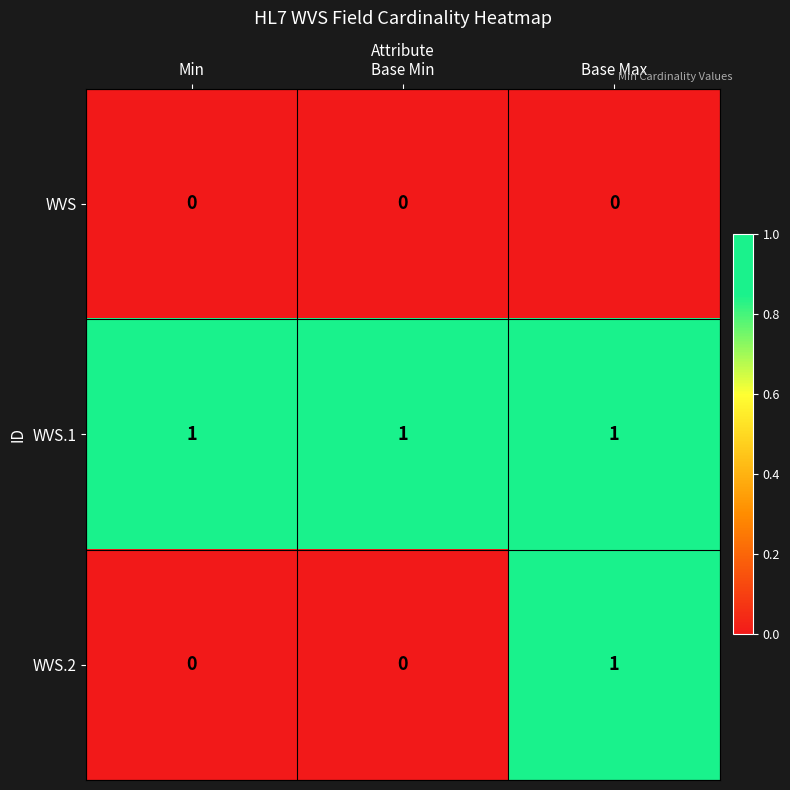

Which series has the largest total across all categories?

WVS.1